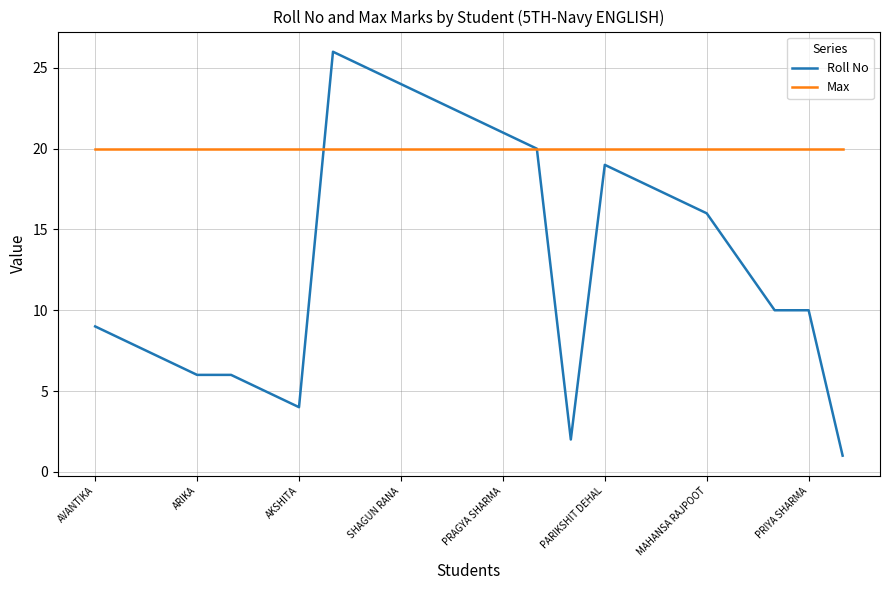

List the series in order of their peak value, lowest first.

Max, Roll No